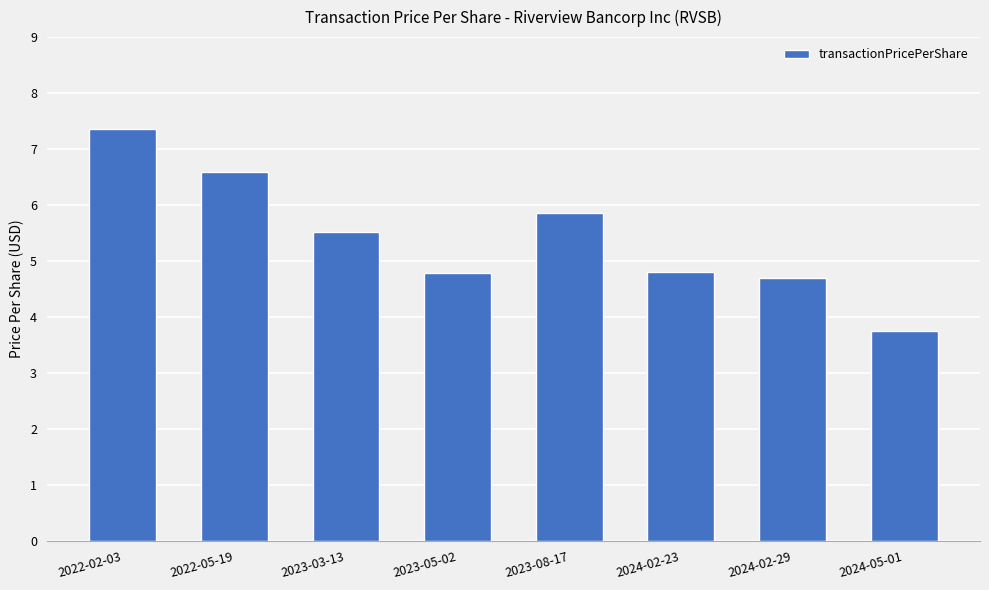

Which category has the lowest value across all series?

2024-05-01